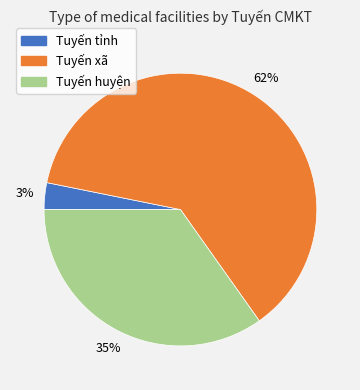

To the nearest percent, what is the combined percentage of Tuyến xã and Tuyến tỉnh?

65%